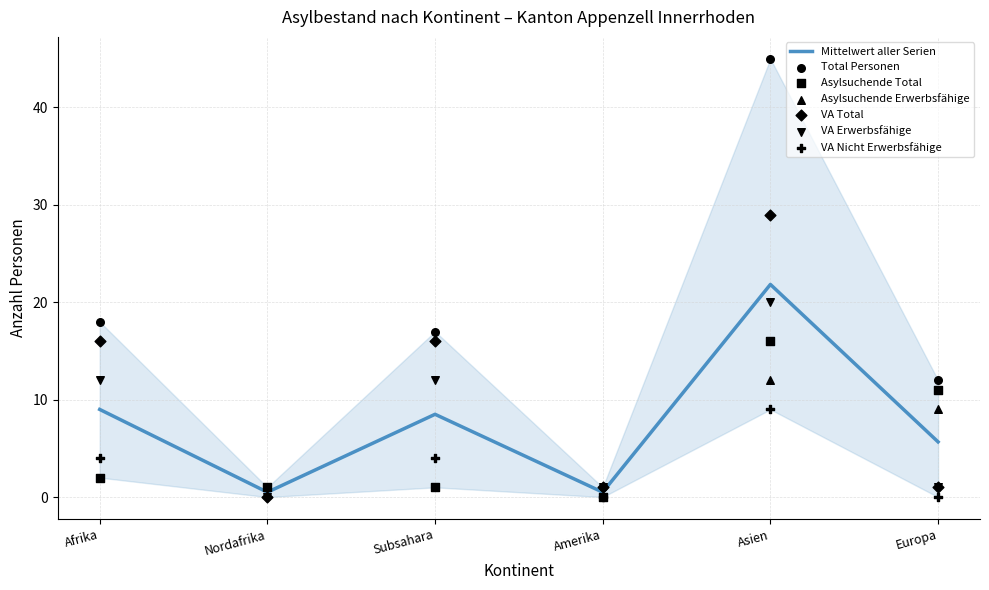

Which series reaches the maximum Y coordinate?

Total Personen